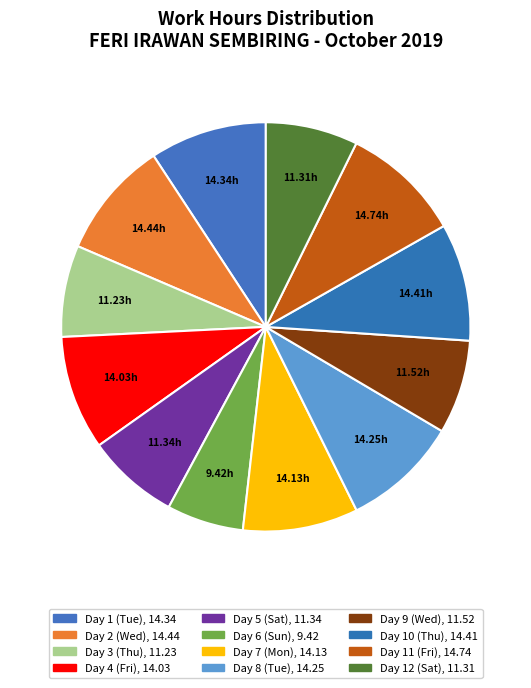

How many slices are in this pie chart?

12